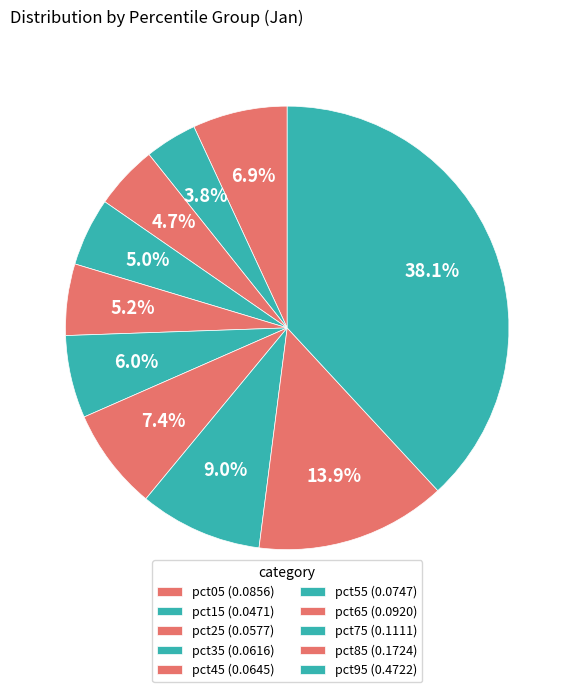

What is the largest slice in the pie chart?

pct95